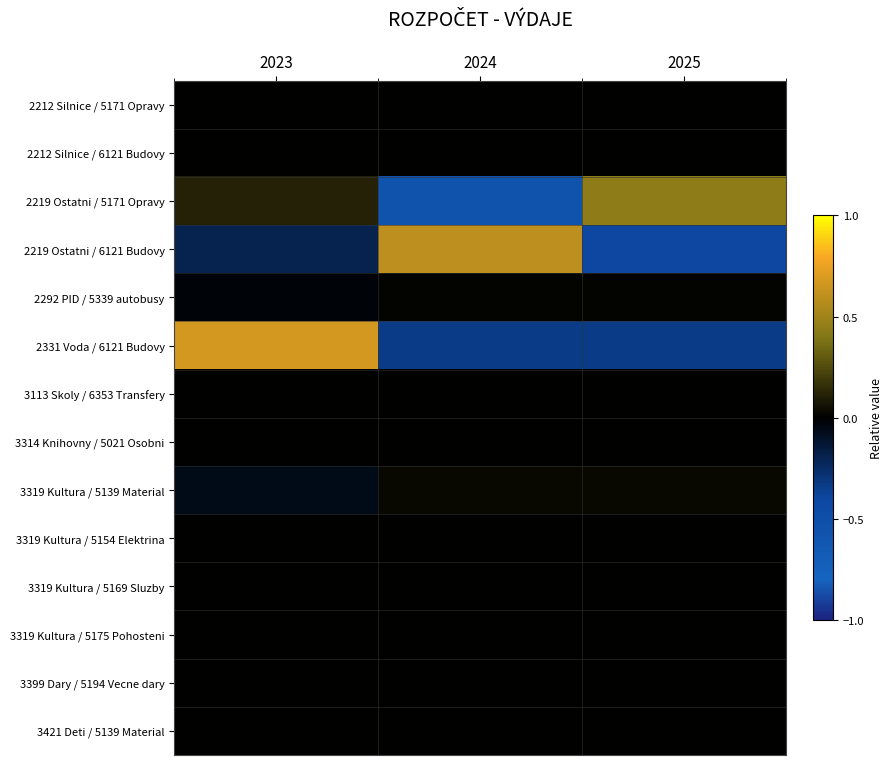

At 2024, list the series in order from smallest to largest.

2219 Ostatni / 5171 Opravy, 2331 Voda / 6121 Budovy, 2212 Silnice / 5171 Opravy, 2212 Silnice / 6121 Budovy, 3113 Skoly / 6353 Transfery, 3314 Knihovny / 5021 Osobni, 3319 Kultura / 5154 Elektrina, 3319 Kultura / 5169 Sluzby, 3319 Kultura / 5175 Pohosteni, 3399 Dary / 5194 Vecne dary, 3421 Deti / 5139 Material, 2292 PID / 5339 autobusy, 3319 Kultura / 5139 Material, 2219 Ostatni / 6121 Budovy